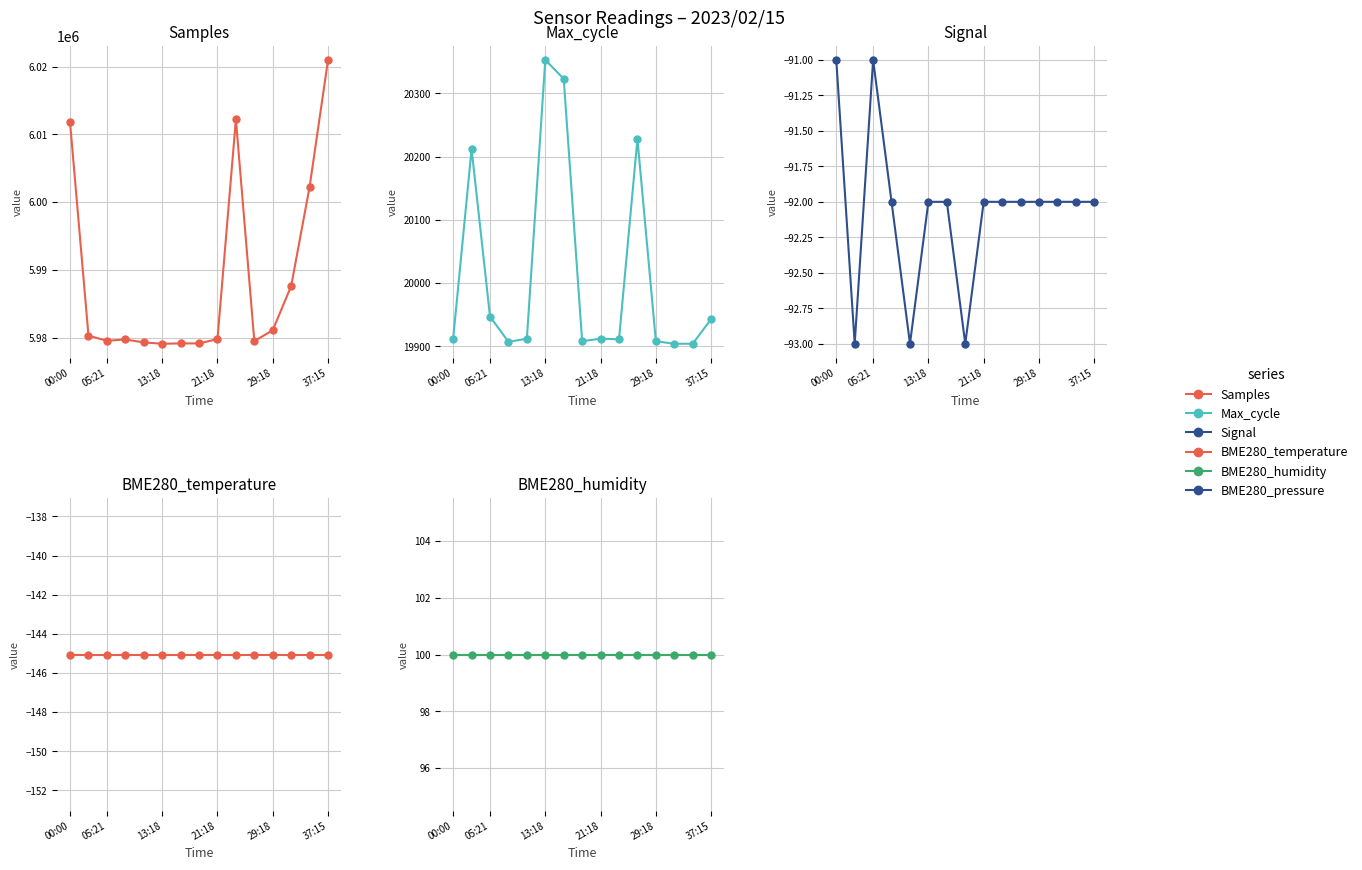

What is the lowest value of the BME280_humidity series?

100.0